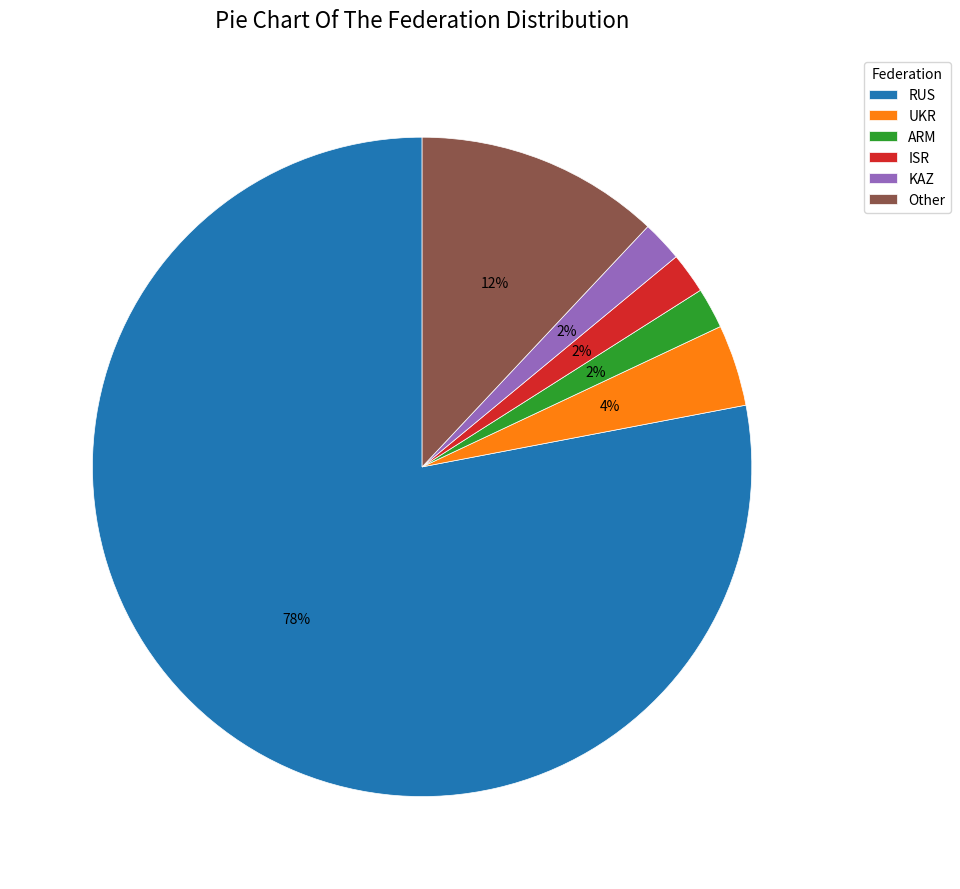

Count the number of slices in the pie.

6